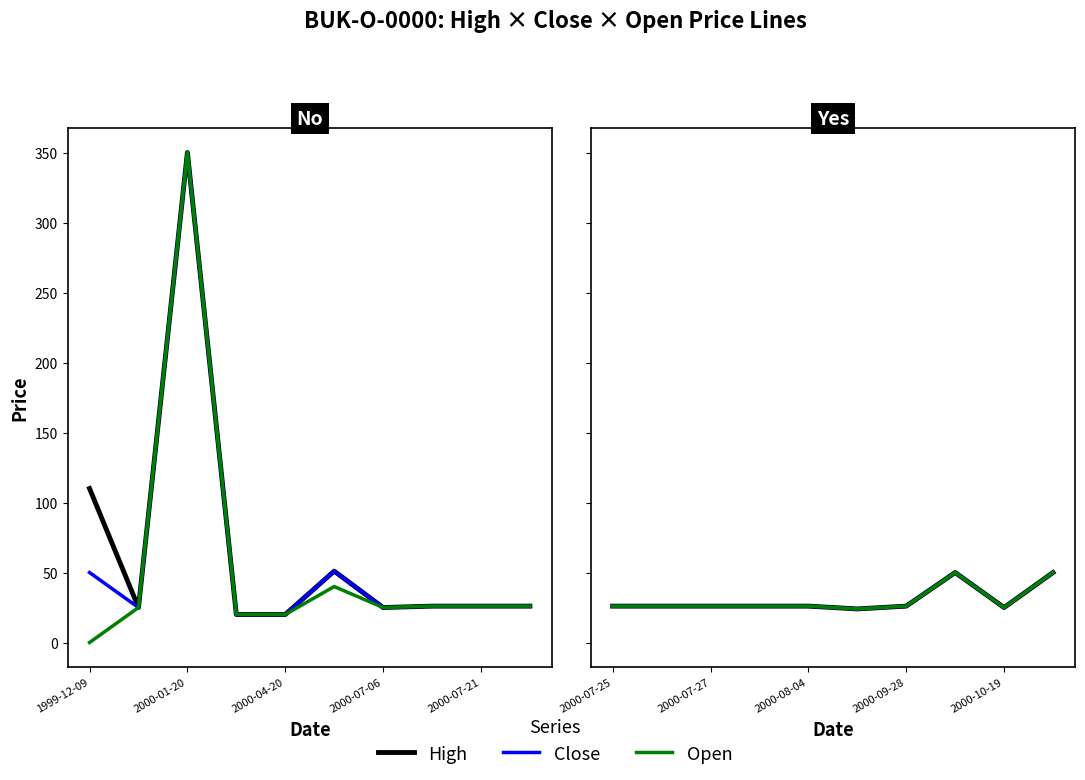

How many lines are shown in the chart?

3